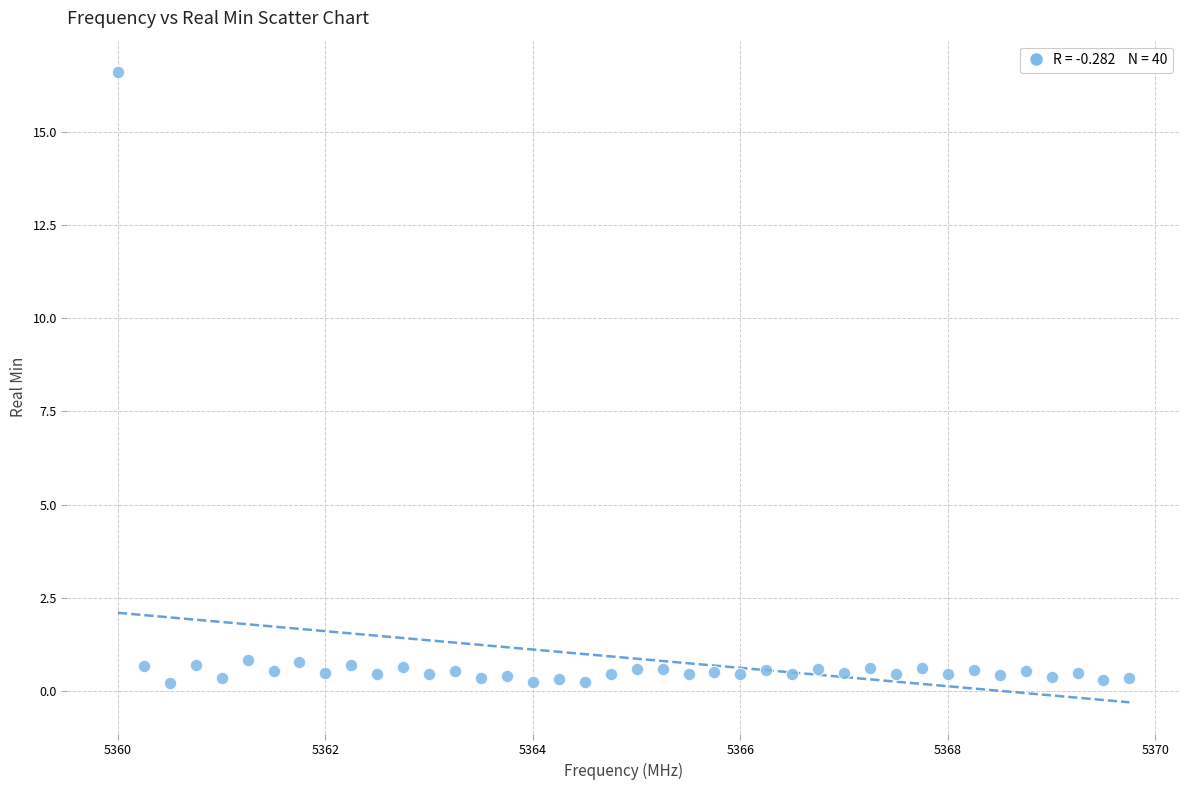

What is the range of Y values (max minus min)?

16.4